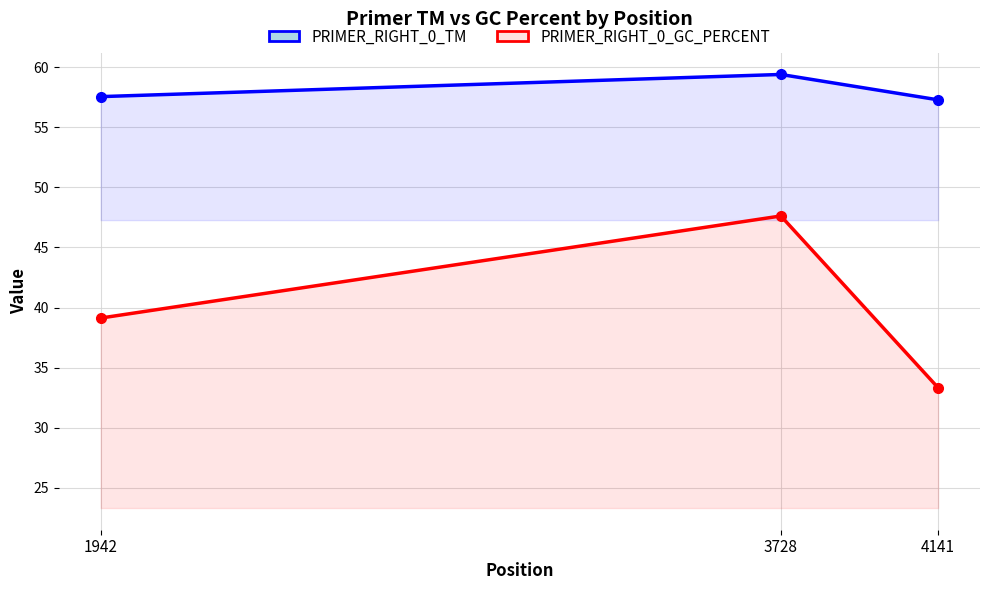

How many lines are shown in the chart?

2